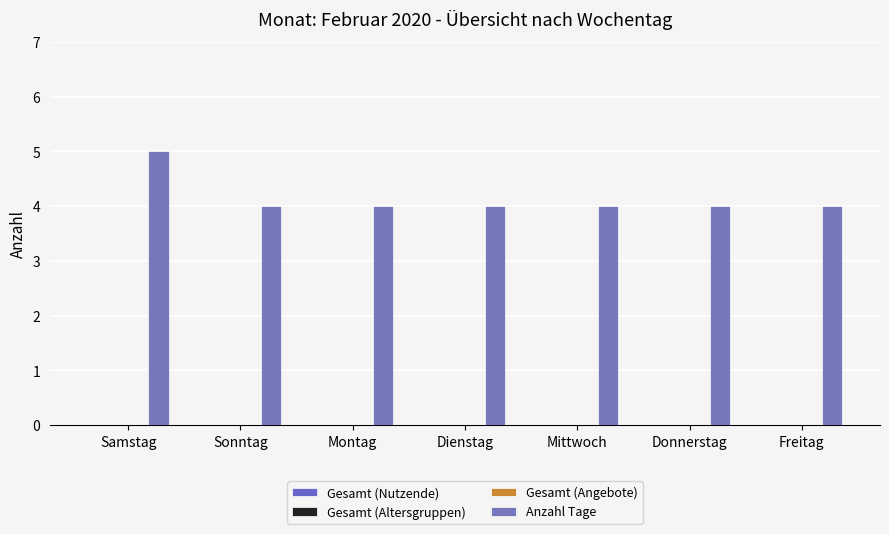

How many distinct data groups are displayed?

1